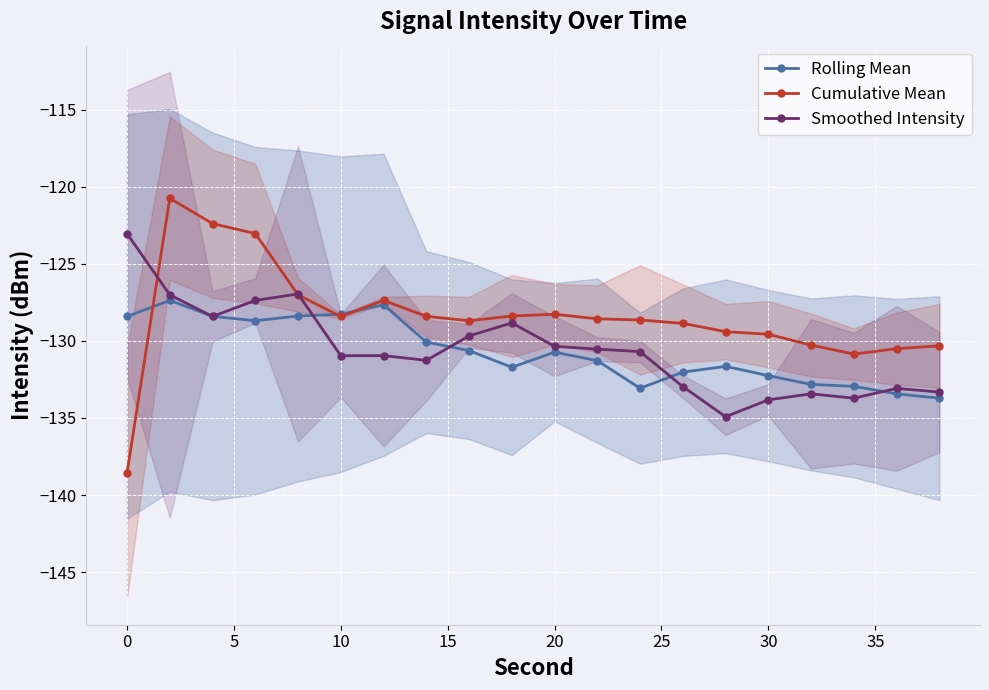

How many intersections are there between Rolling Mean and Cumulative Mean?

3